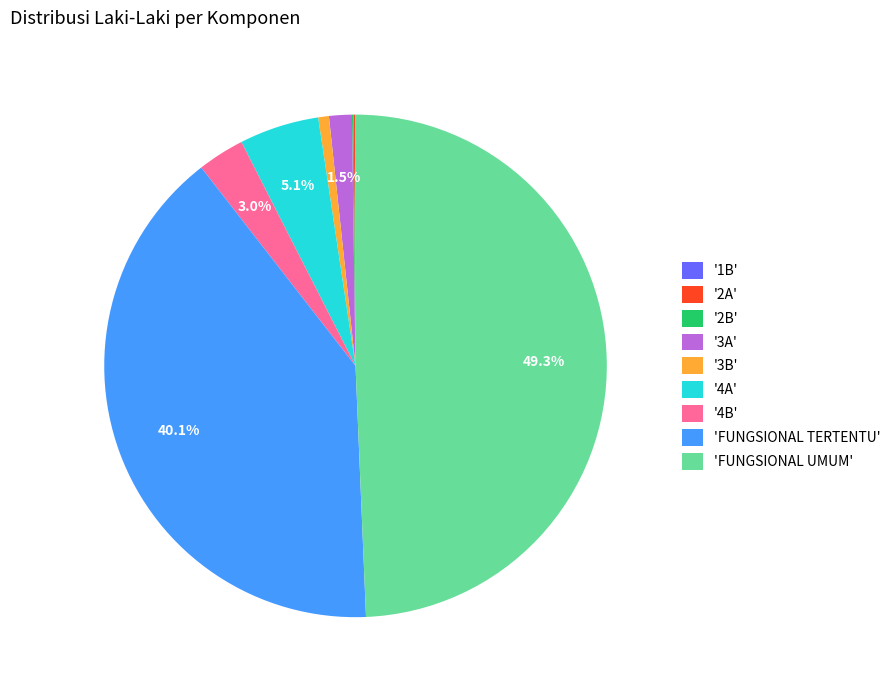

Which category has the biggest portion of the pie?

'FUNGSIONAL UMUM'